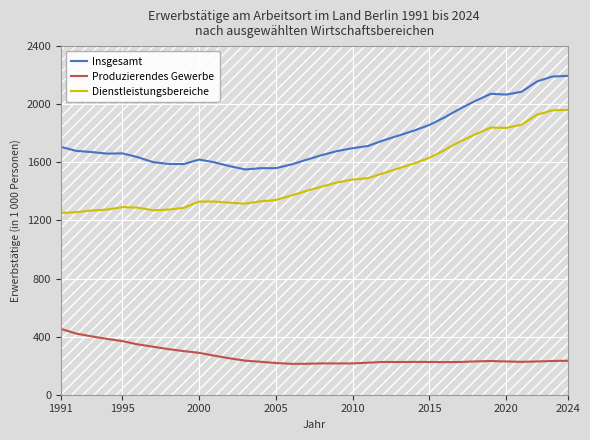

True or false: Produzierendes Gewerbe and Insgesamt intersect in this chart.

False